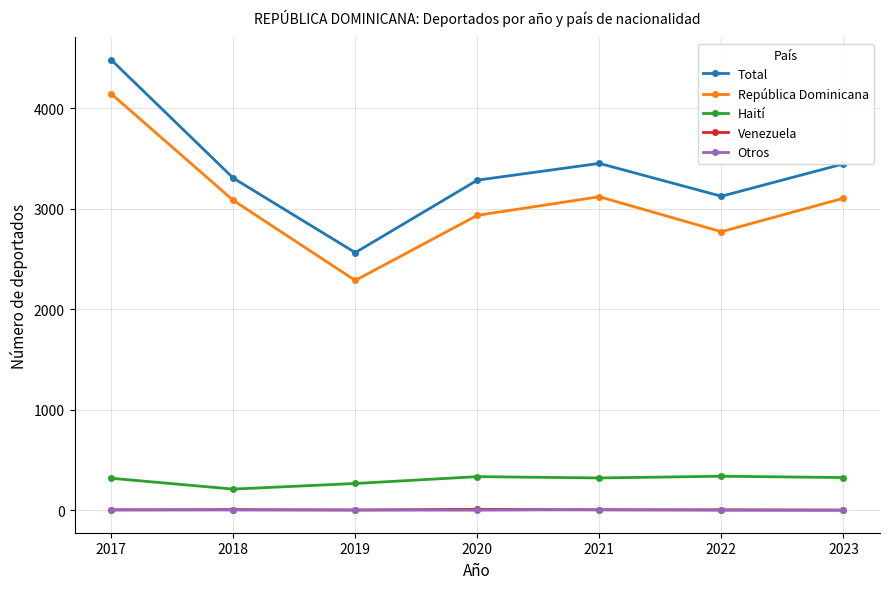

Which series has the largest total across all categories?

Total